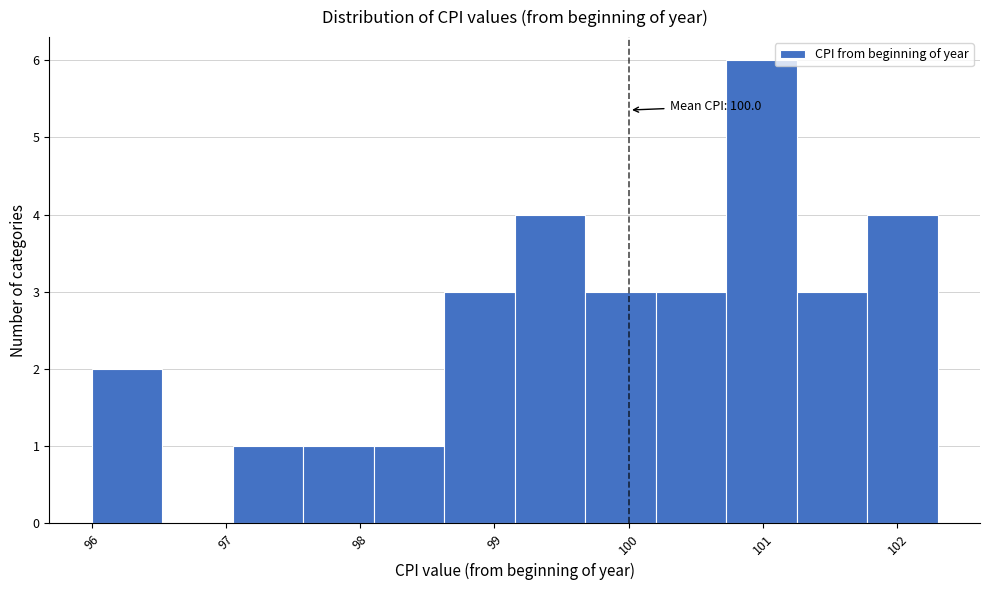

Over which range of the x-axis is the bar tallest?

100.7 to 101.3